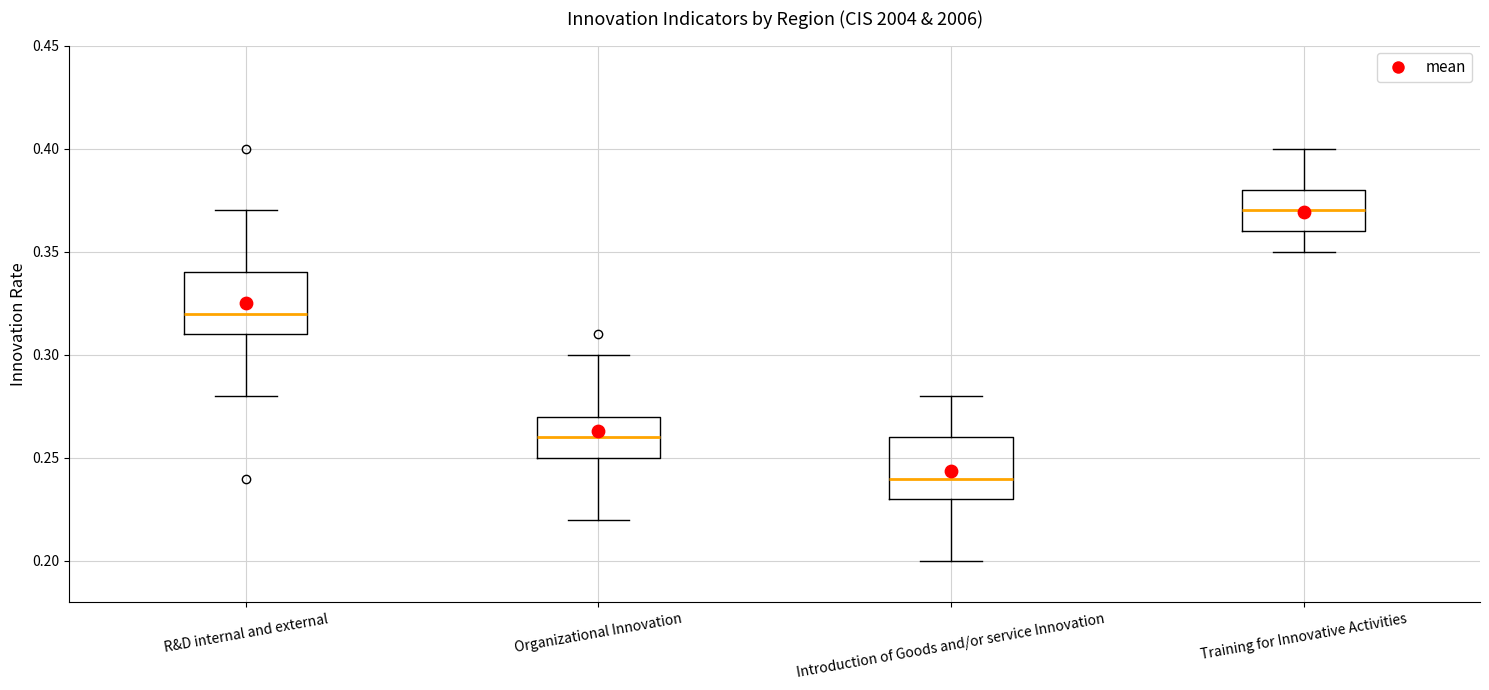

Reading left to right, transcribe this box plot: for each box, give where its median line is, the range the box spans, and where its two whiskers end, as read against the y-axis. The values are not printed on the chart, so give them approximately, as read against the axis.

R&D internal and external: median 0.32, box 0.31 to 0.34, whiskers 0.28 to 0.37
Organizational Innovation: median 0.26, box 0.25 to 0.27, whiskers 0.22 to 0.30
Introduction of Goods and/or service Innovation: median 0.24, box 0.23 to 0.26, whiskers 0.20 to 0.28
Training for Innovative Activities: median 0.37, box 0.36 to 0.38, whiskers 0.35 to 0.40